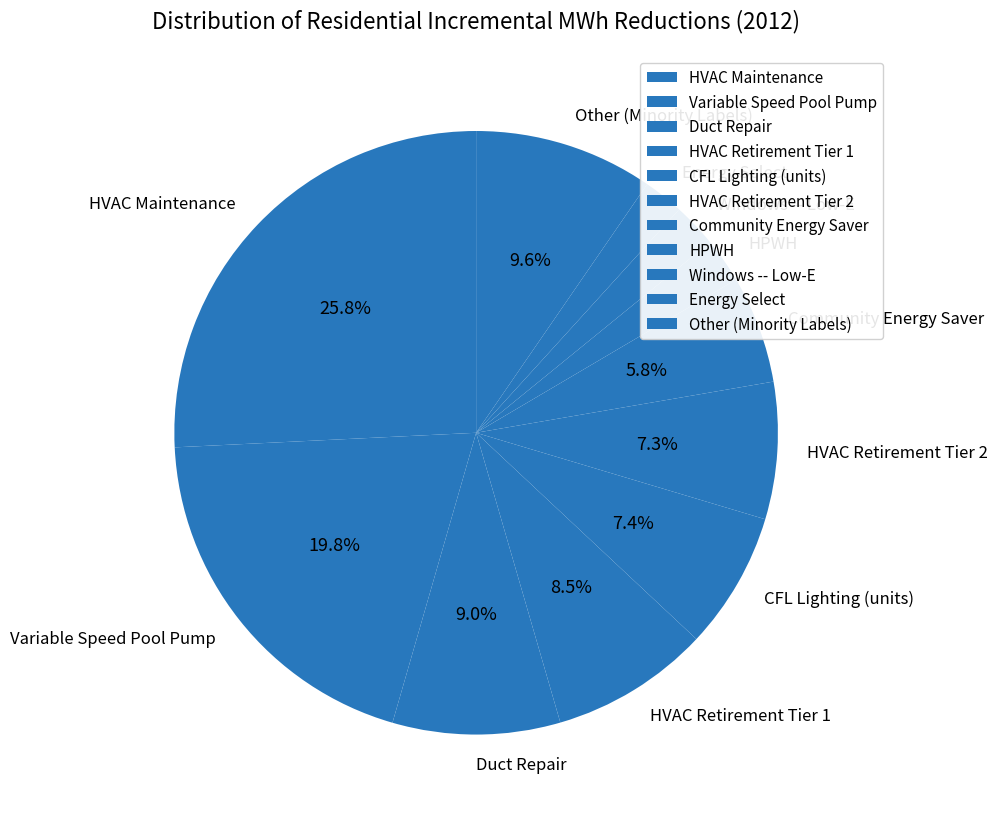

Is Duct Repair the majority of the pie?

No